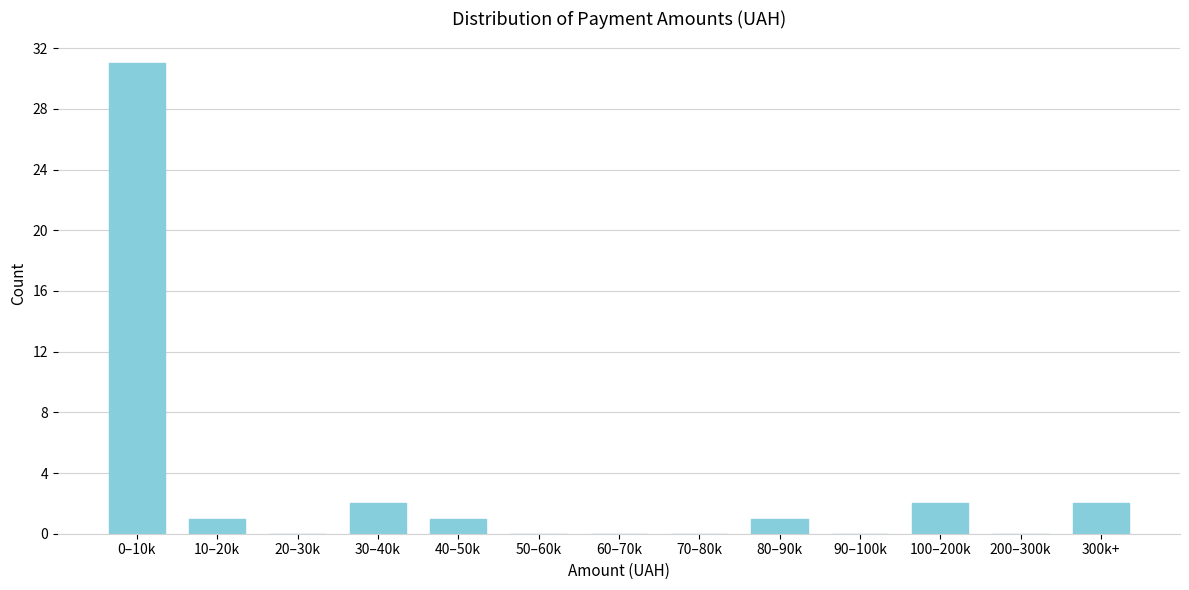

Reading right to left, extract all data points from this chart.

300k+=2	200–300k=0	100–200k=2	90–100k=0	80–90k=1	70–80k=0	60–70k=0	50–60k=0	40–50k=1	30–40k=2	20–30k=0	10–20k=1	0–10k=31